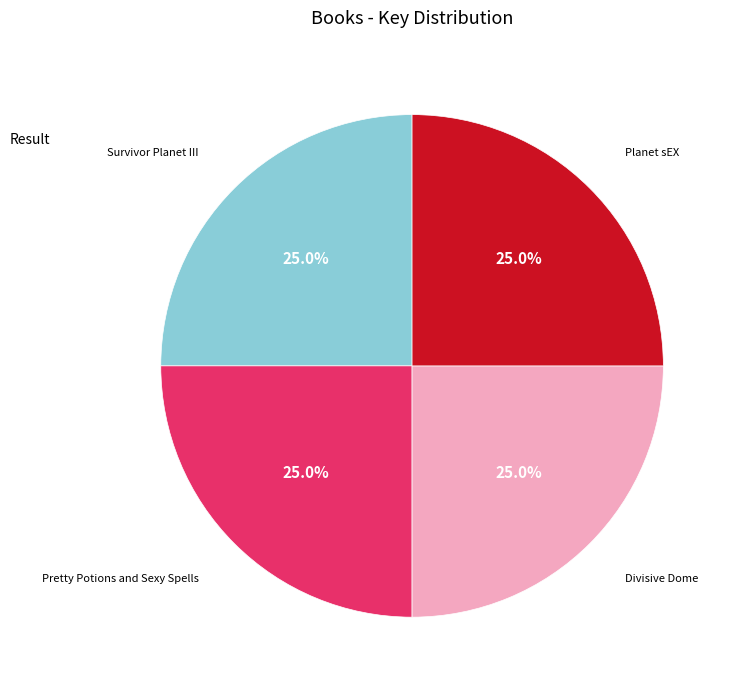

Does any single category account for the majority?

No